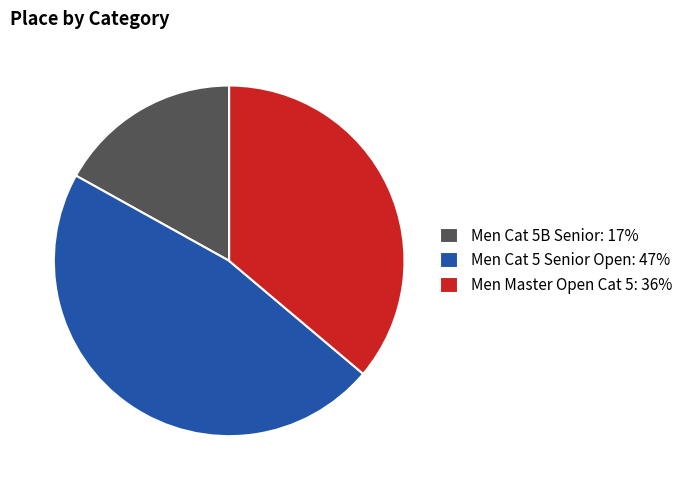

Is there a majority slice in this chart?

No